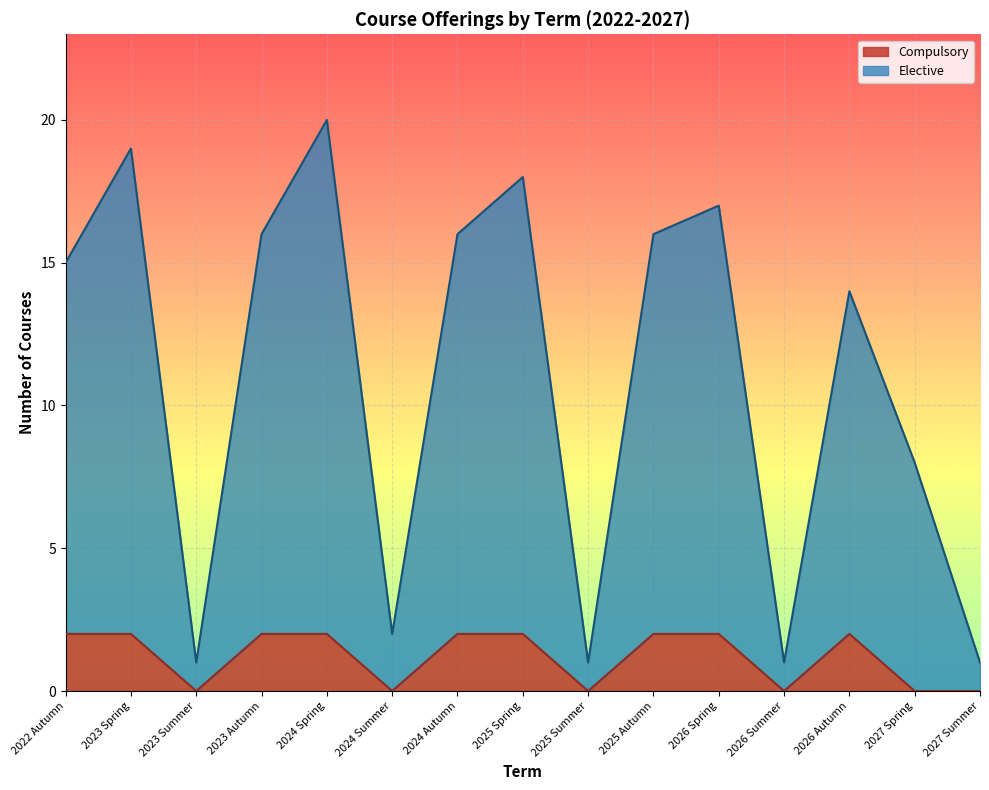

Reading right to left, list the values for the Compulsory series.

0	0	2	0	2	2	0	2	2	0	2	2	0	2	2